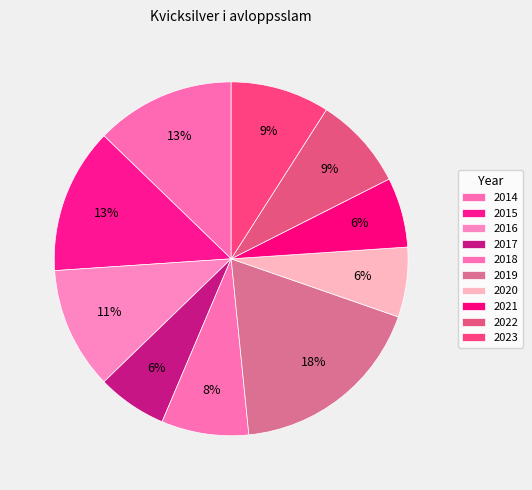

Do 2019 and 2016 together represent more than half of the pie?

No